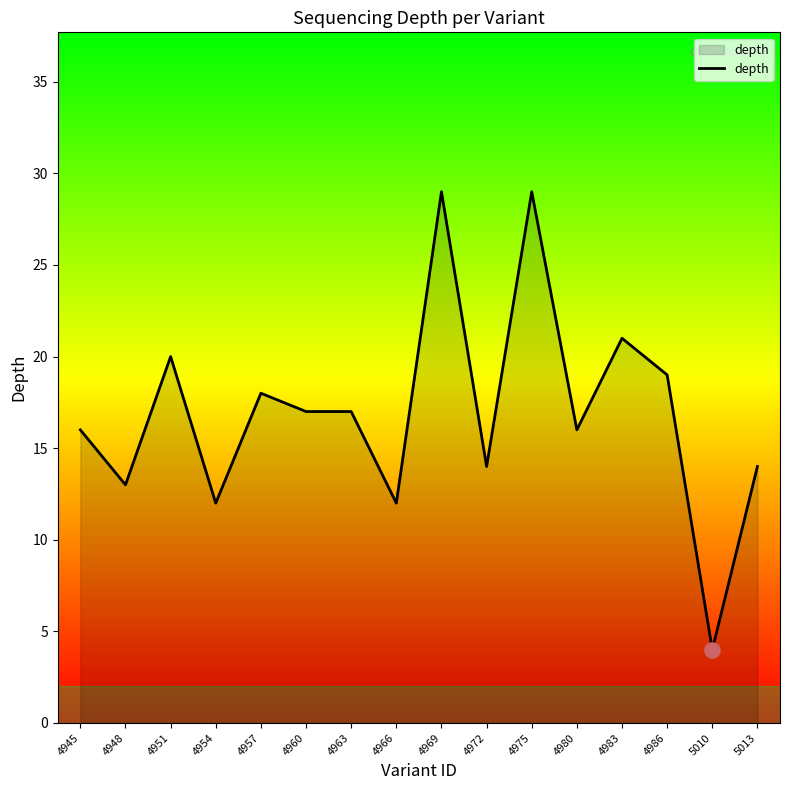

Which has a higher value, 4945 or 4957?

4957